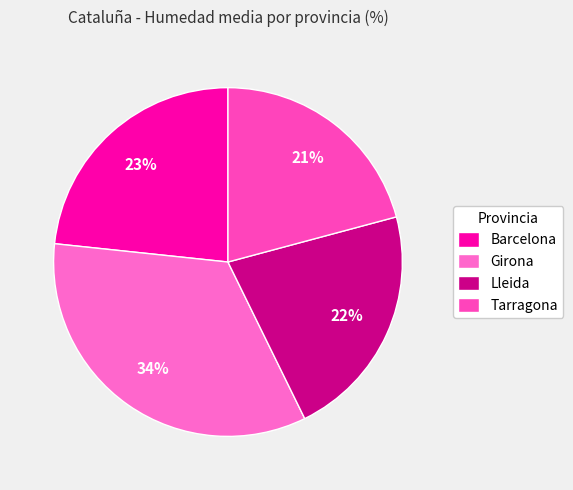

Does any single category account for the majority?

No